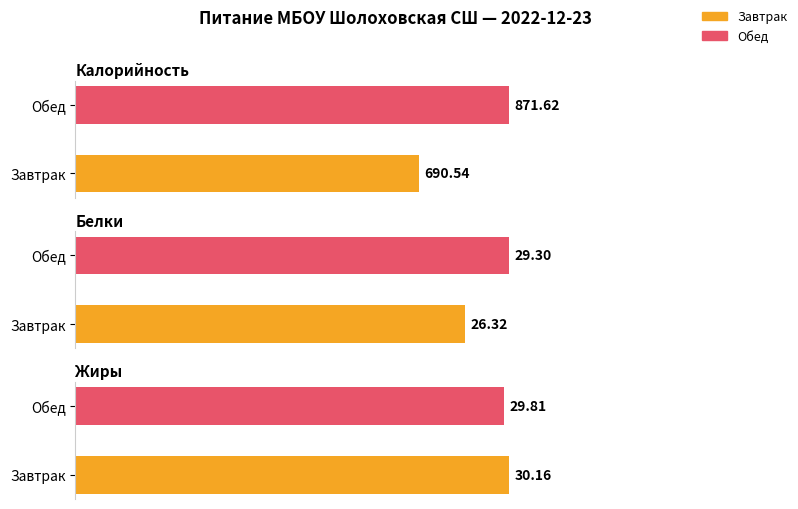

At which label does Белки reach its minimum?

Завтрак